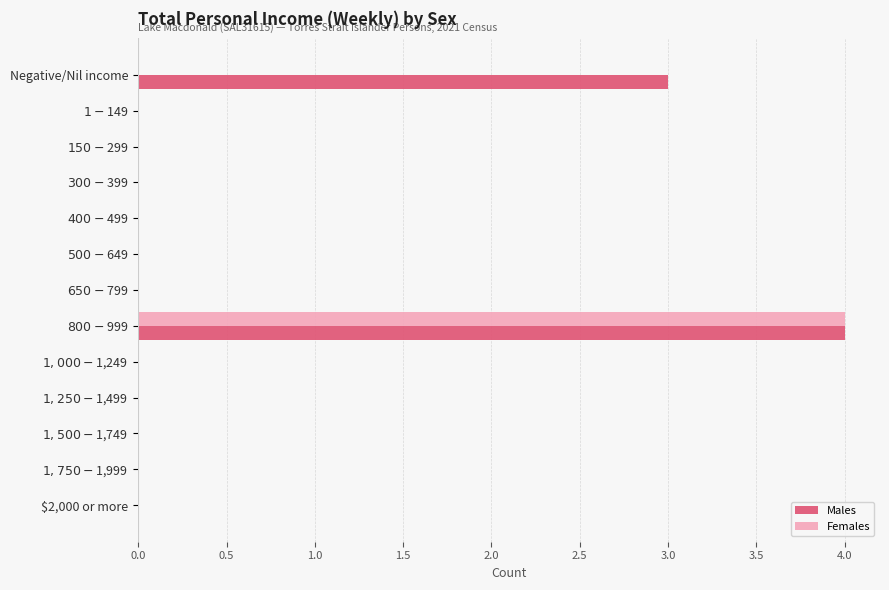

Which series has the largest total across all categories?

Males